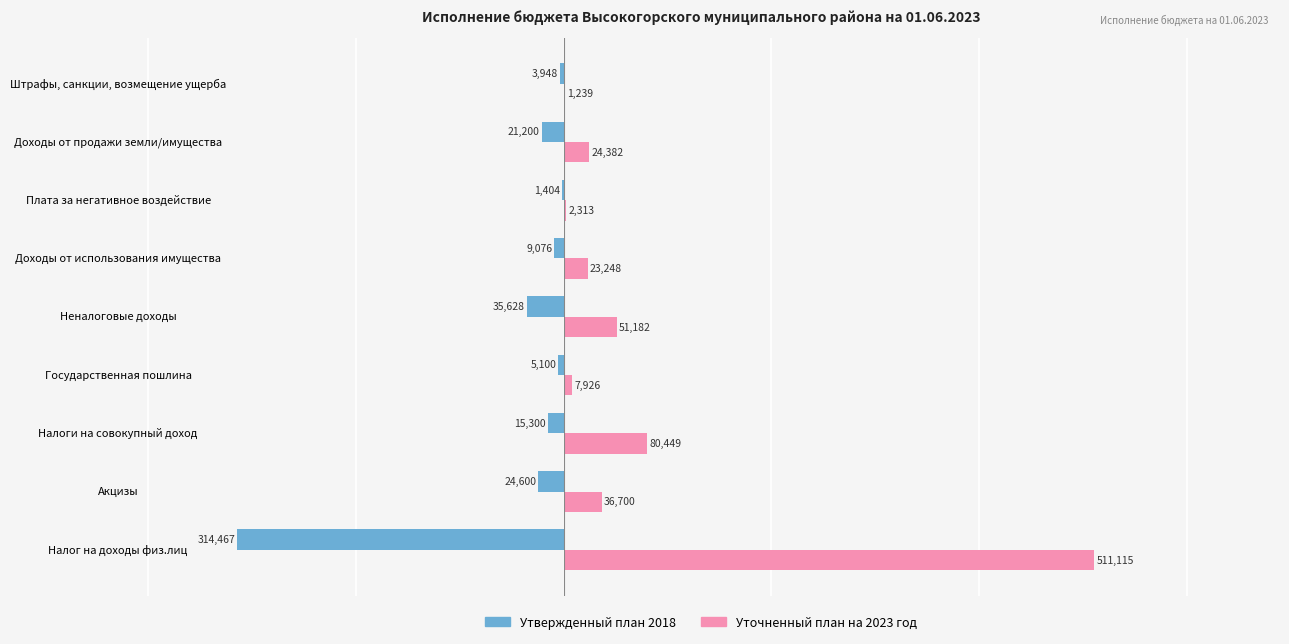

At which label does Утвержденный план 2018 reach its peak?

Плата за негативное воздействие